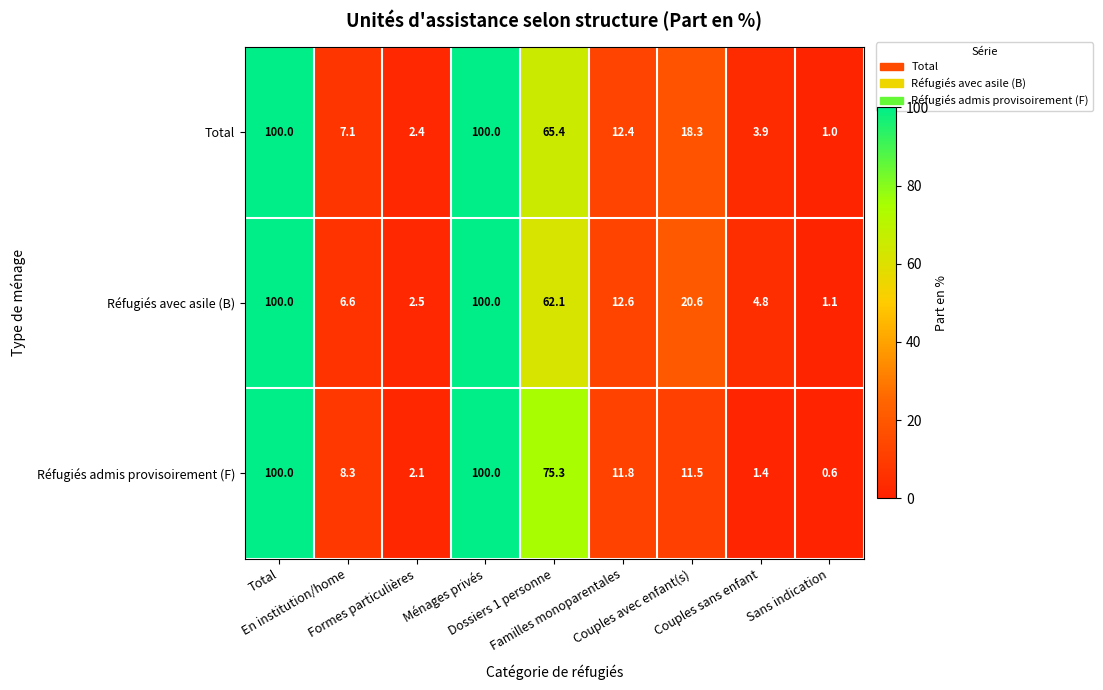

Which series has the largest range (max minus min)?

Réfugiés admis provisoirement (F)